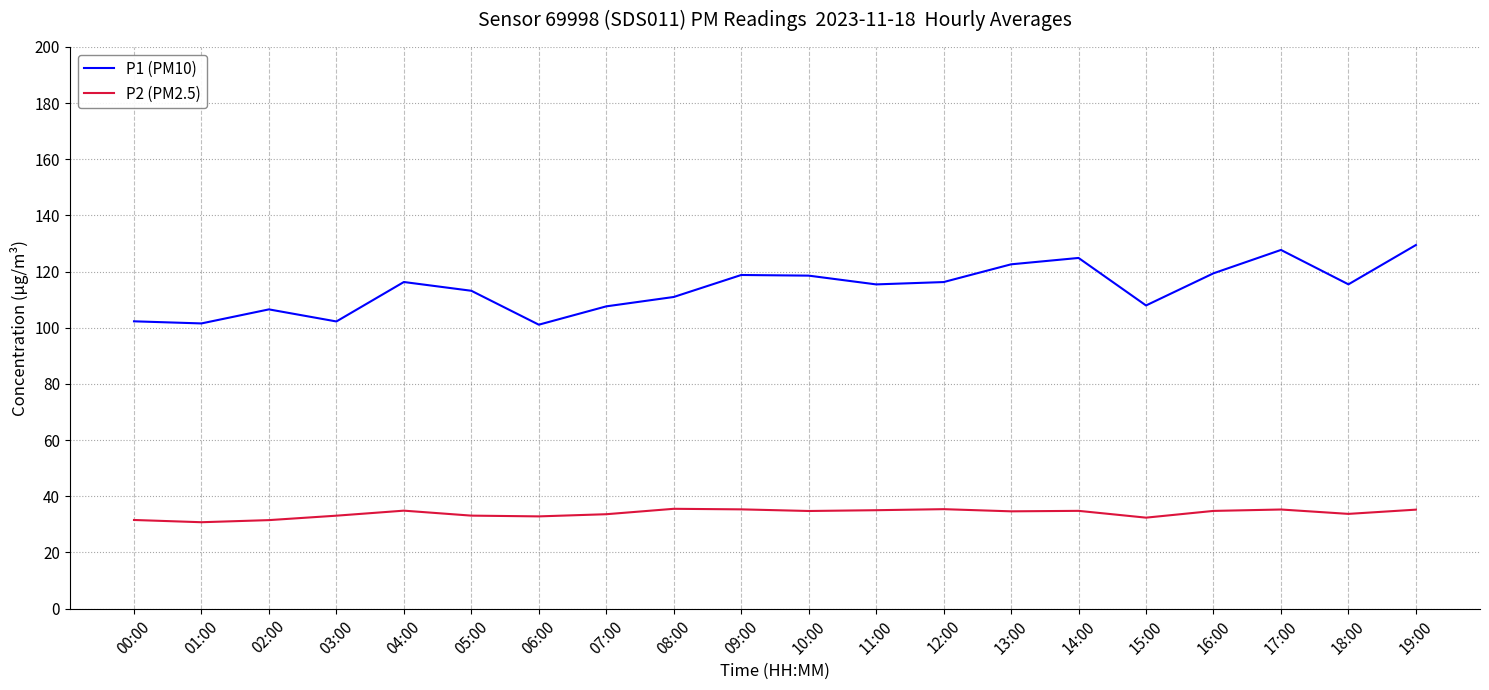

Is the value of P2 (PM2.5) at 06:00 greater than the value of P1 (PM10) at 16:00?

No